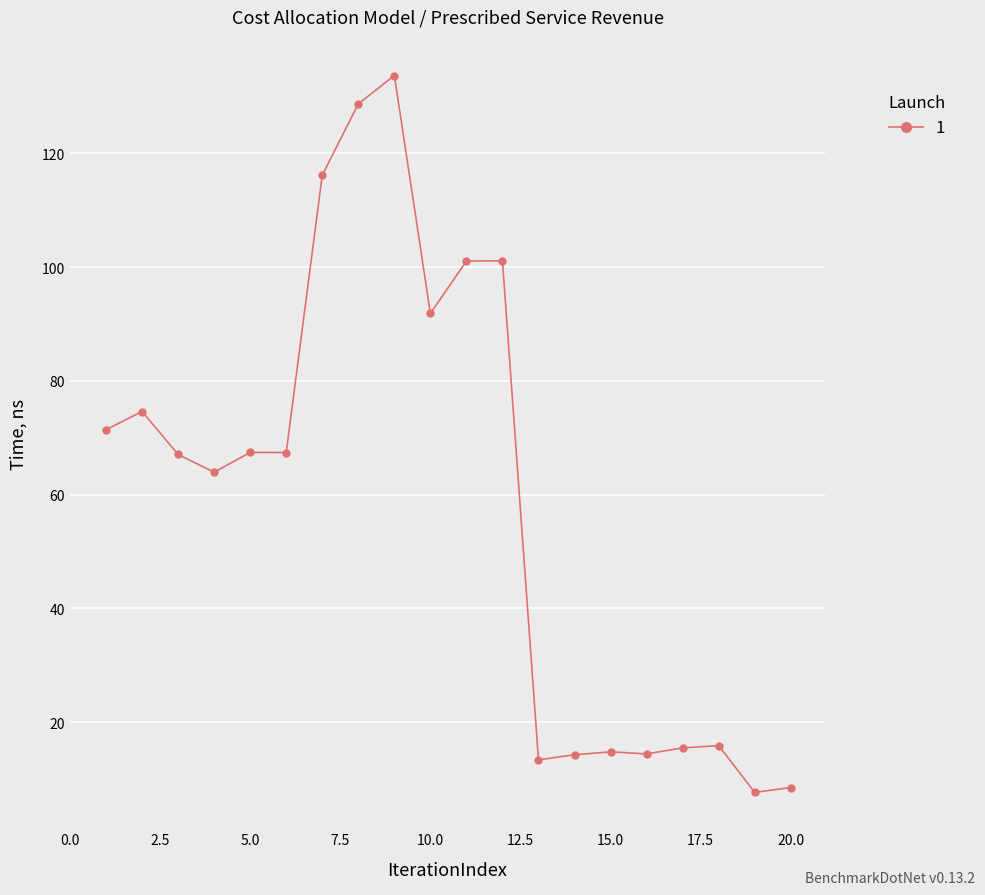

How many interior local peaks (higher than both neighbors) does the data have?

6